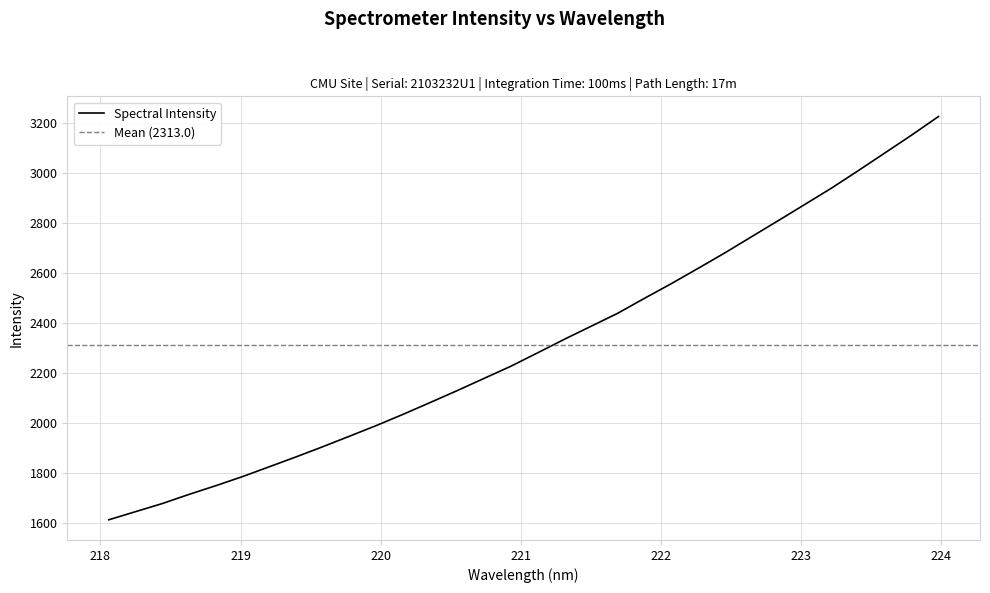

True or false: the data has more than 1 interior local peaks.

False